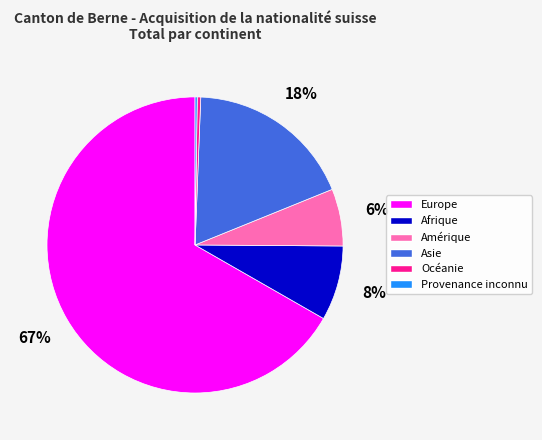

To the nearest percent, what is the average slice percentage?

17%